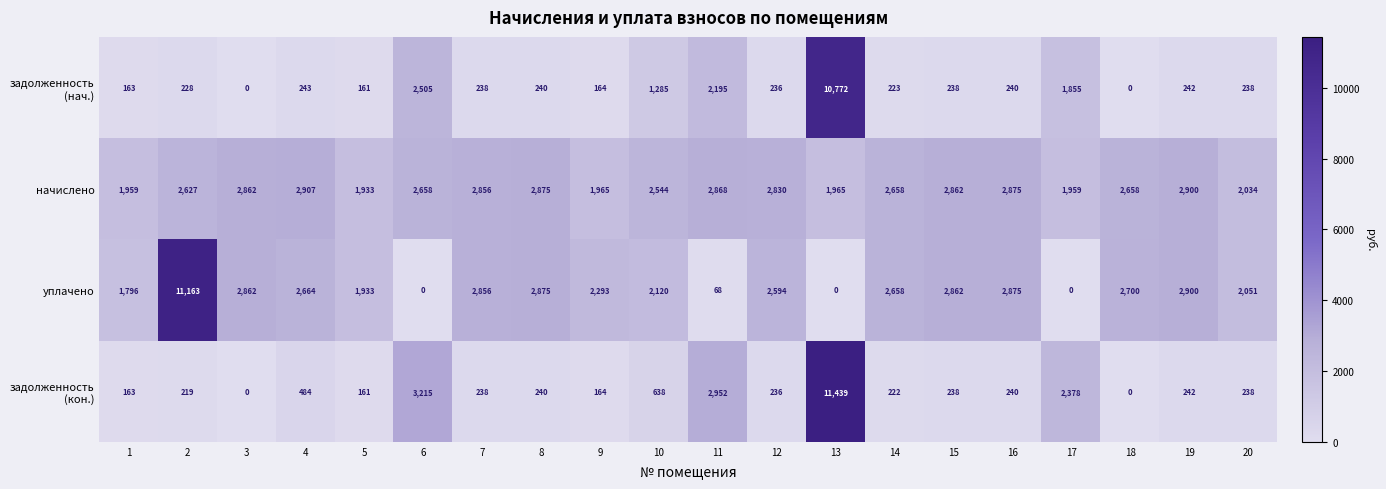

What is the difference between the second highest and minimum values in the начислено series?

967